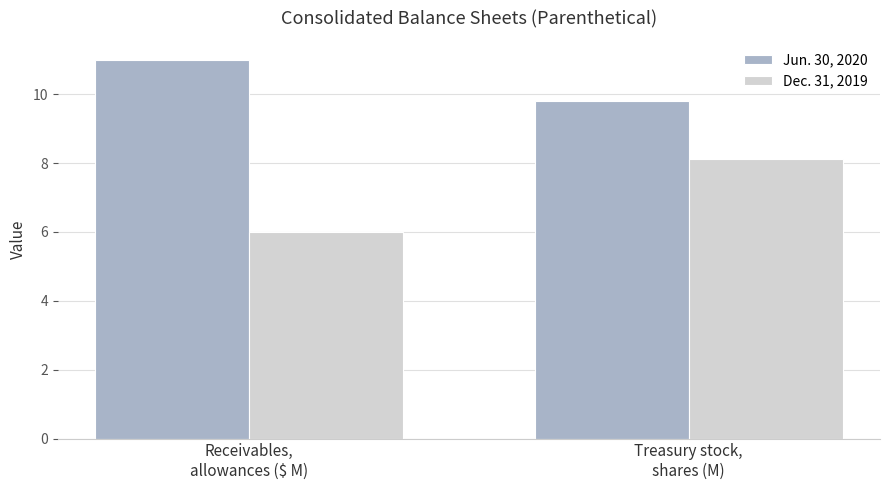

What is the label of the 2nd bar from the left?

Treasury stock,
shares (M)